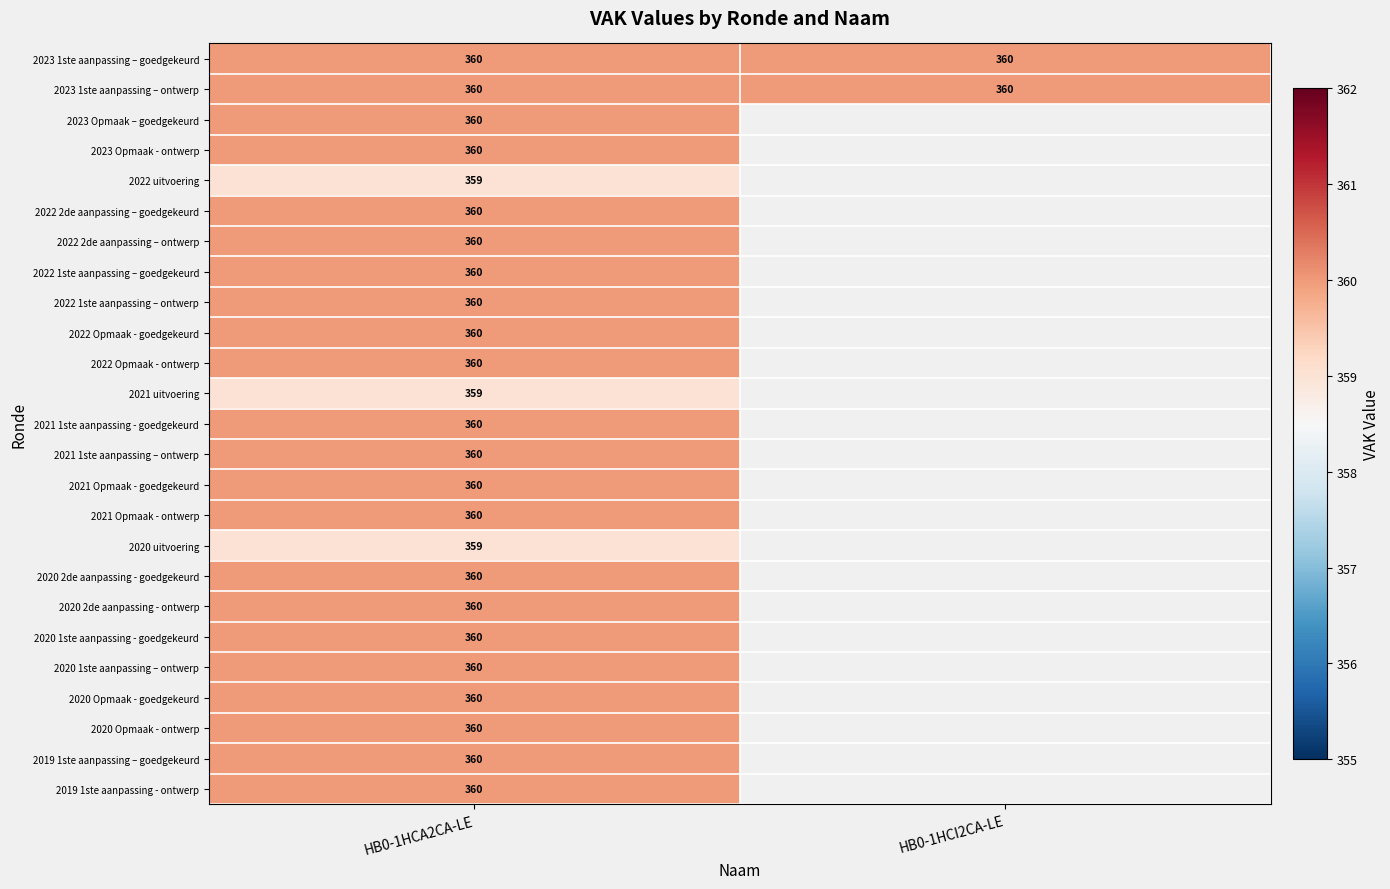

Is it true that 2023 Opmaak - ontwerp equals 360 at HB0-1HCA2CA-LE?

True